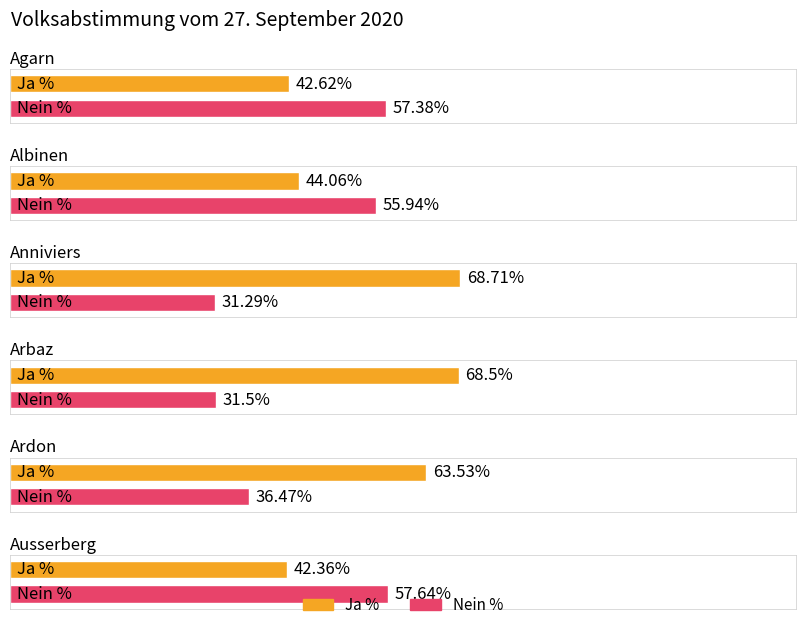

Which series has the widest spread of values?

Nein %